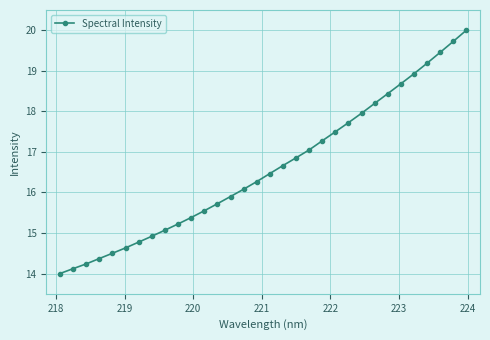

What is the difference between the maximum and minimum values?

6.0